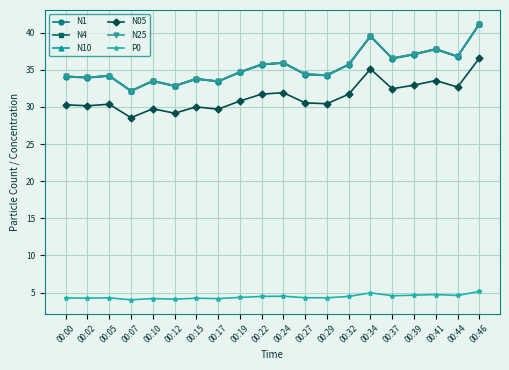

What are all the series names shown in the legend?

N1, N4, N10, N05, N25, P0